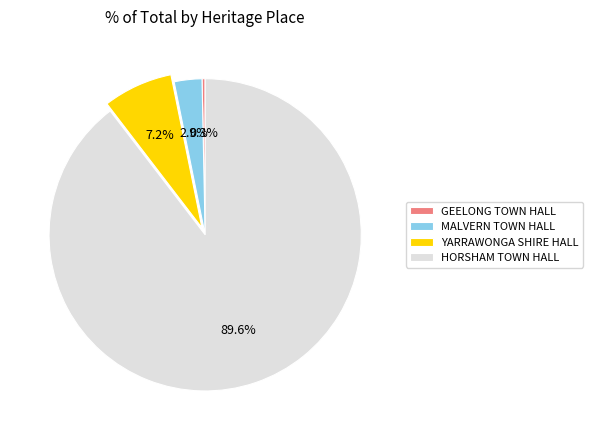

To the nearest percent, what is the average slice percentage?

25%